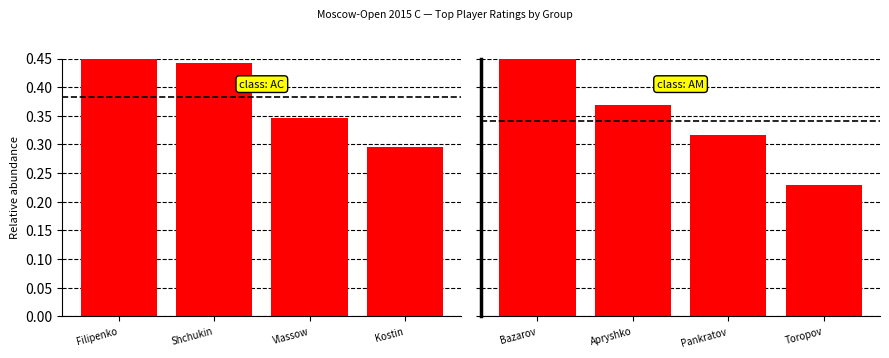

How many bars are there in total?

8